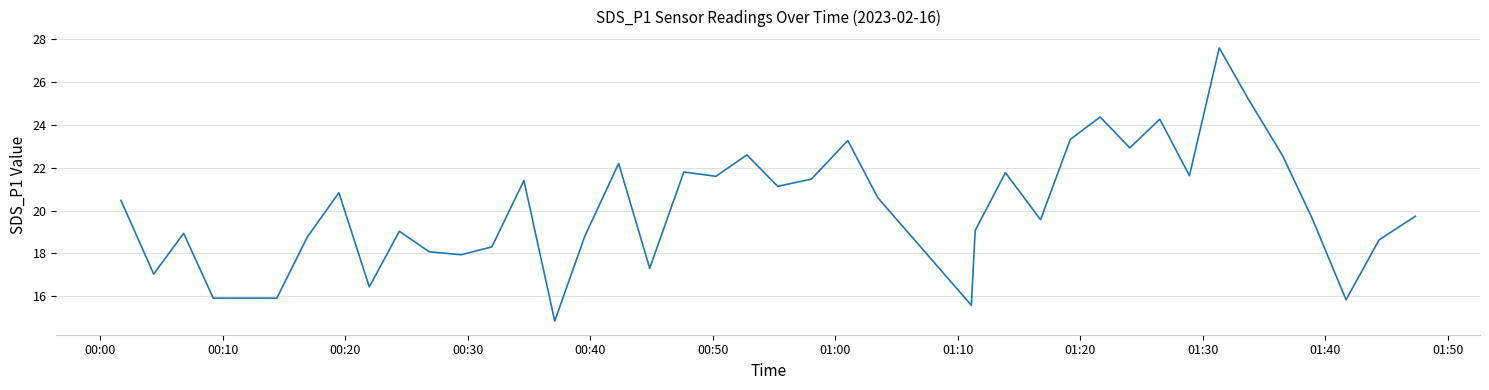

Does the chart have visible grid lines?

Yes